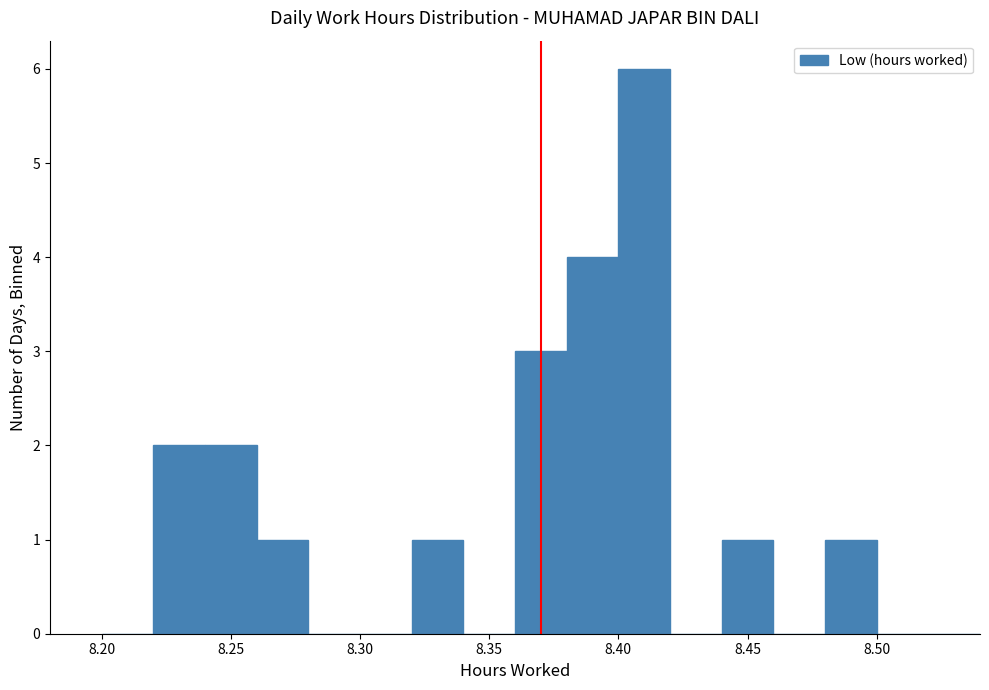

Reading left to right, list every bar in this chart as the range it spans on the x-axis followed by its height. The values are not printed on the chart, so give them approximately, as read against the axis.

8.20 to 8.22: 0
8.22 to 8.24: 2
8.24 to 8.26: 2
8.26 to 8.28: 1
8.28 to 8.30: 0
8.30 to 8.32: 0
8.32 to 8.34: 1
8.34 to 8.36: 0
8.36 to 8.38: 3
8.38 to 8.40: 4
8.40 to 8.42: 6
8.42 to 8.44: 0
8.44 to 8.46: 1
8.46 to 8.48: 0
8.48 to 8.50: 1
8.50 to 8.52: 0
8.52 to 8.54: 0